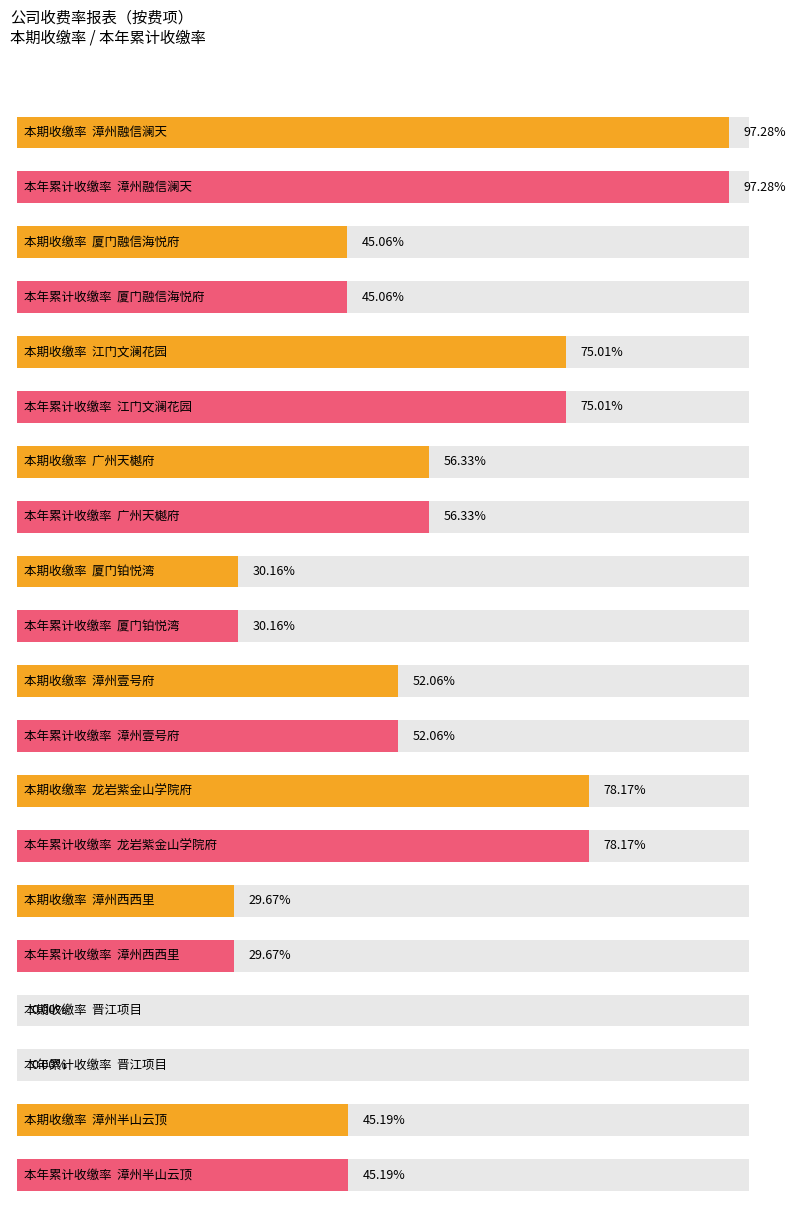

What is the difference between the second highest and minimum values in the 本期收缴率 series?

78.2